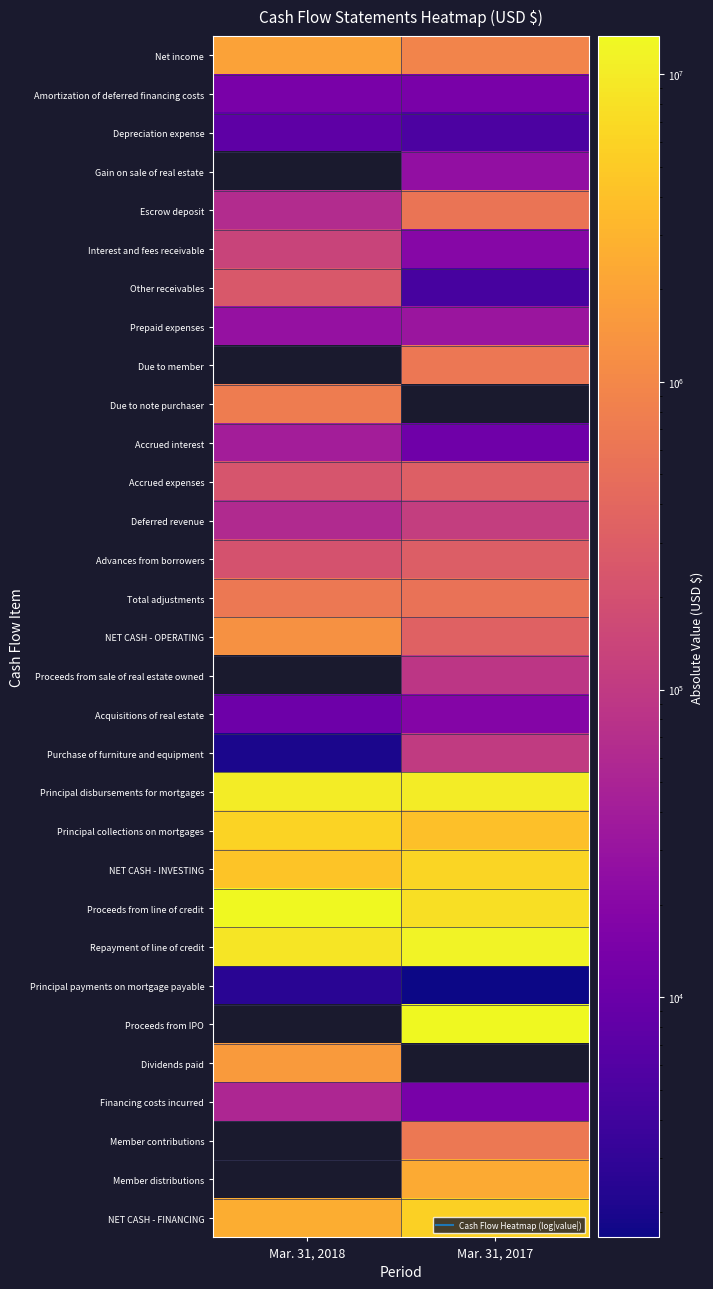

Which label corresponds to the smallest value in the chart?

Mar. 31, 2017